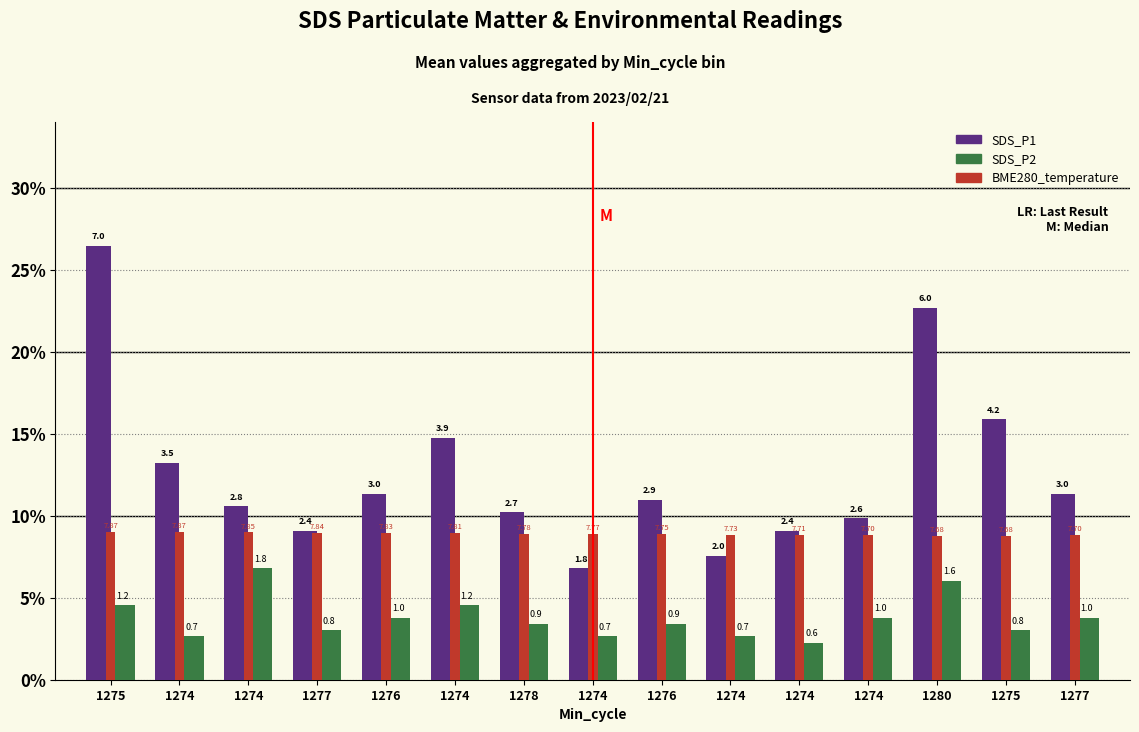

Rank the series at 1277 from lowest to highest value.

SDS_P2, BME280_temperature, SDS_P1